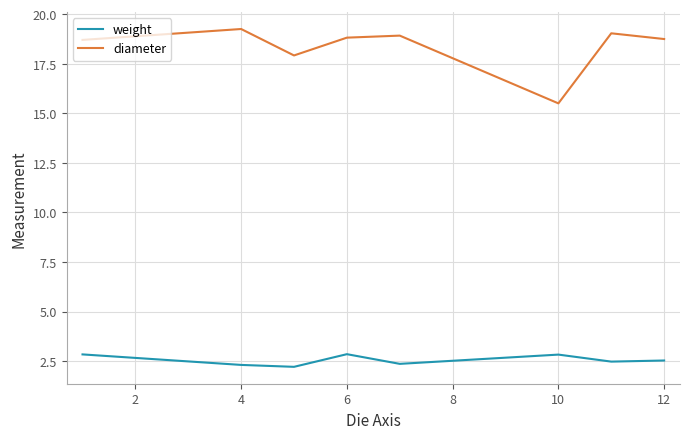

What is the difference between the maximum and second lowest values in the weight series?

0.5